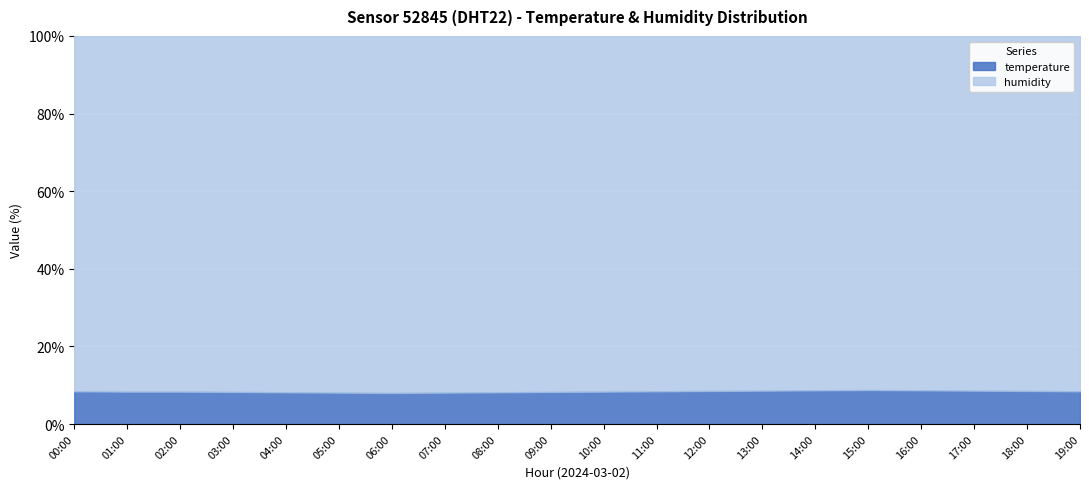

At which category is the sum across all series the highest?

15:00